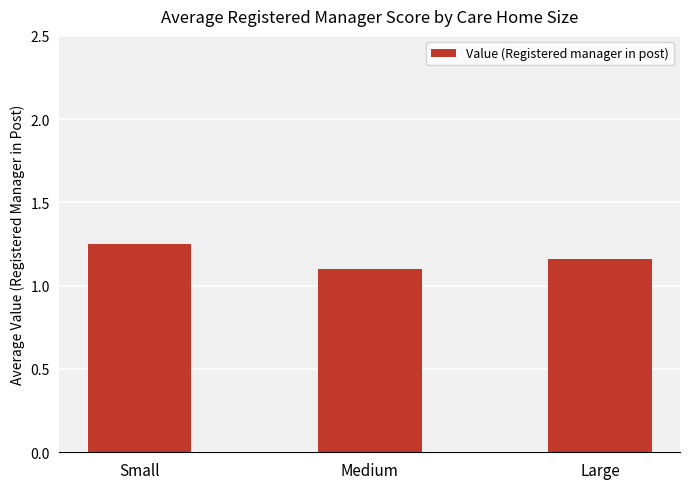

How many values are between 1 and 2?

3